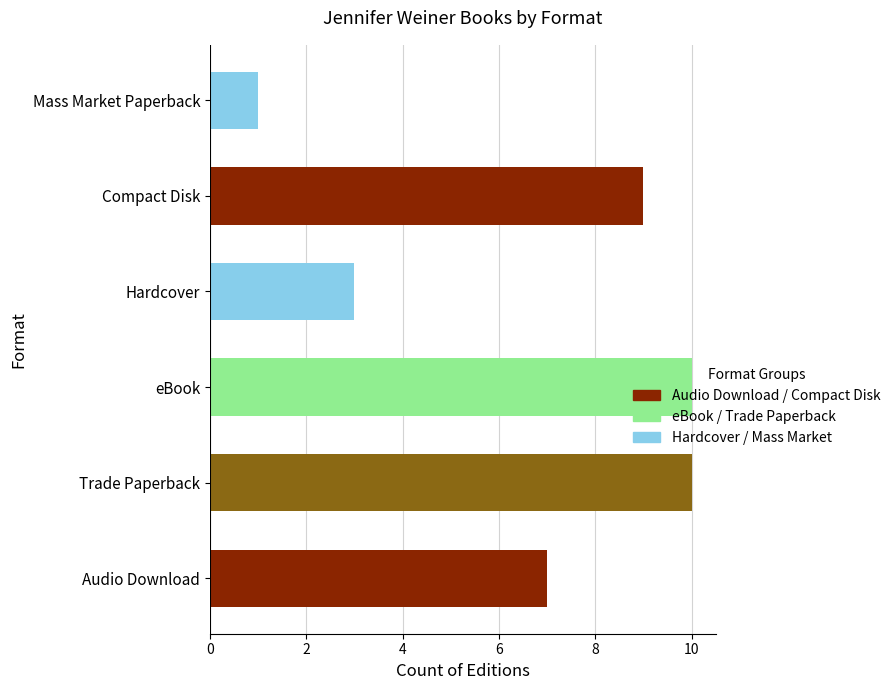

What is the label of the 6th bar from the left?

Mass Market Paperback